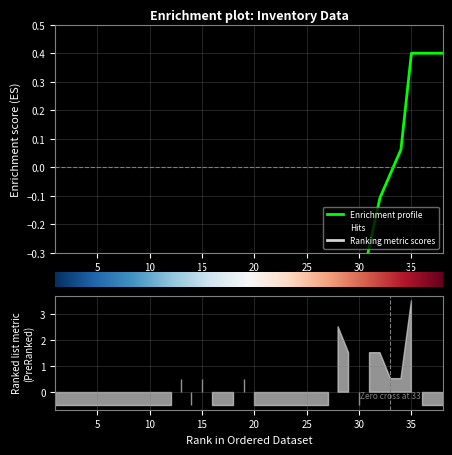

How many positive values are there?

10